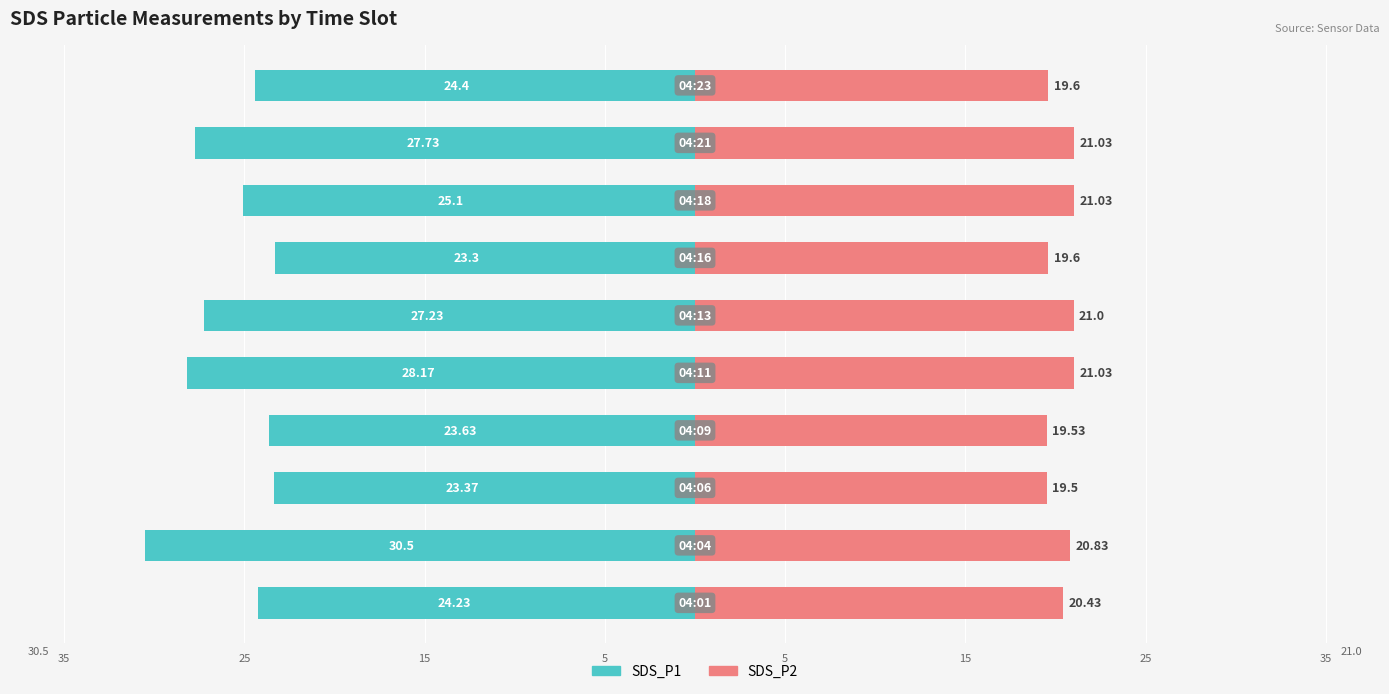

Reading left to right, extract all data points from this chart.

SDS_P1: -24.2	-30.5	-23.4	-23.6	-28.2	-27.2	-23.3	-25.1	-27.7	-24.4
SDS_P2: 20.4	20.8	19.5	19.5	21.0	21.0	19.6	21.0	21.0	19.6